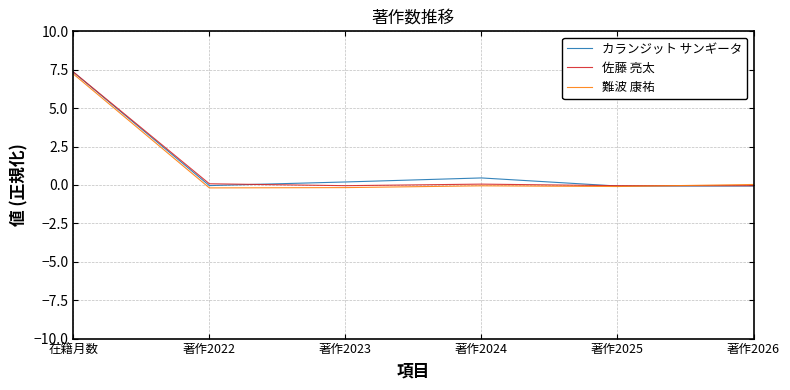

After their last crossing, which series has the higher values: 佐藤 亮太 or 難波 康祐?

難波 康祐